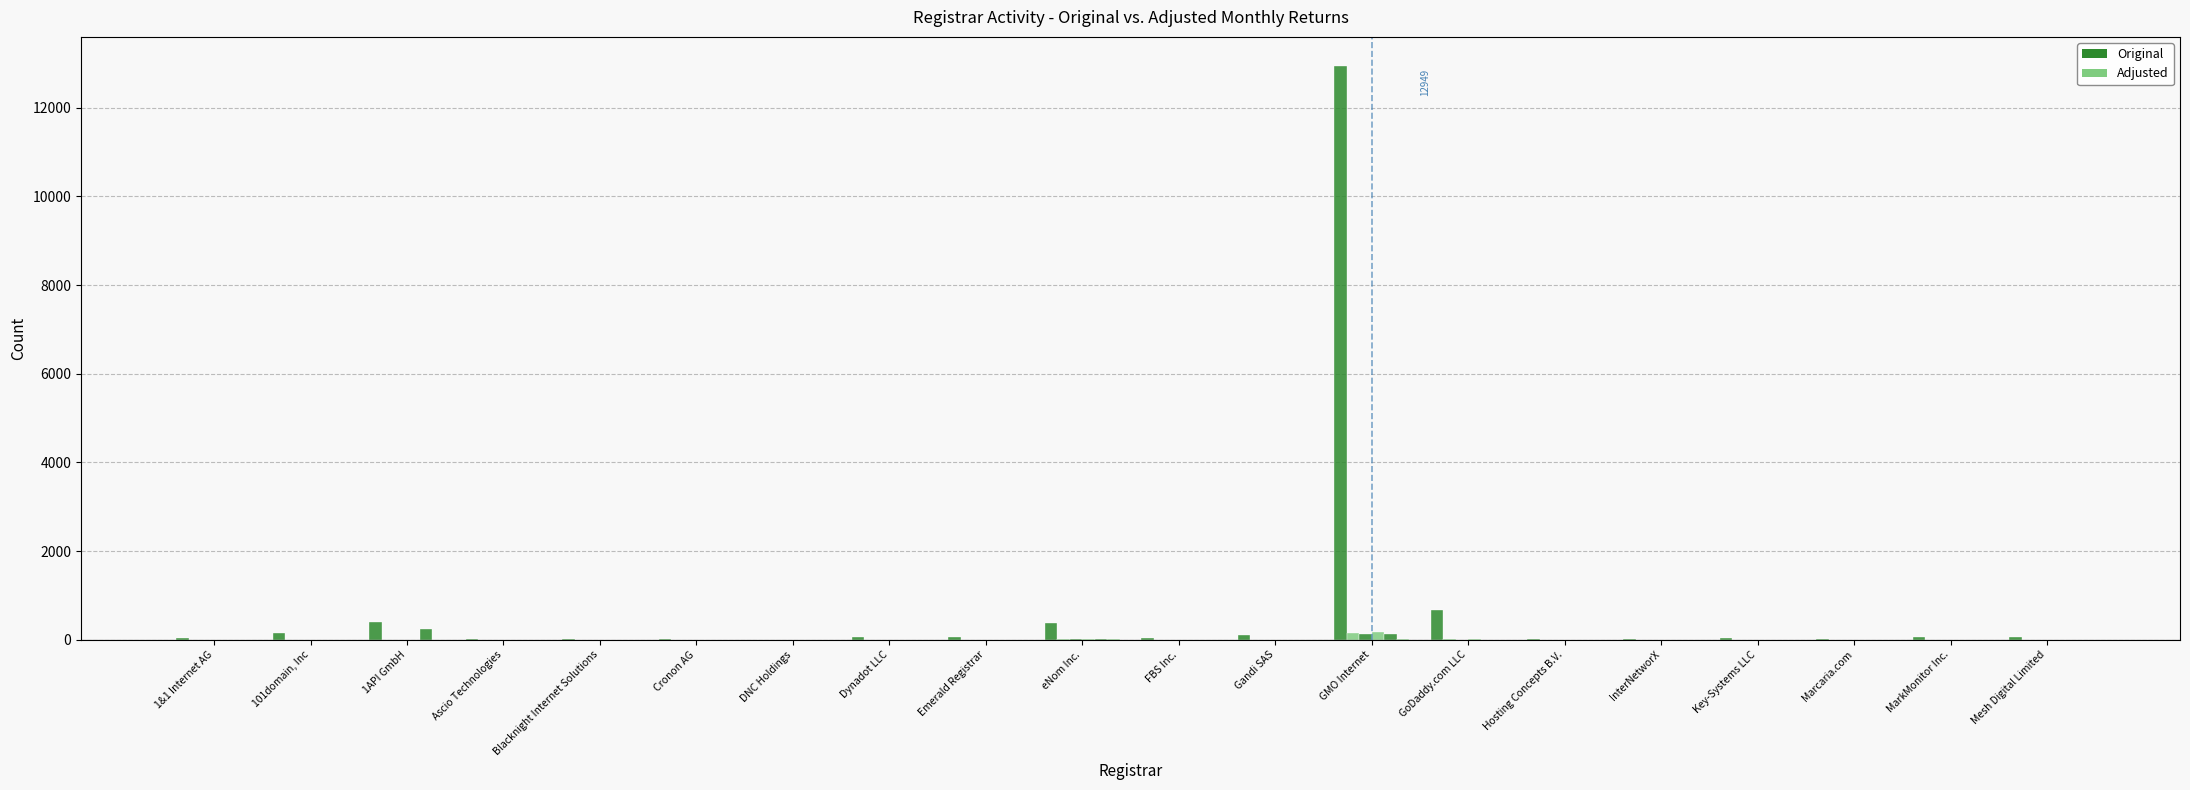

What value does the total-domains series have at 1API GmbH, to the nearest 10?

400